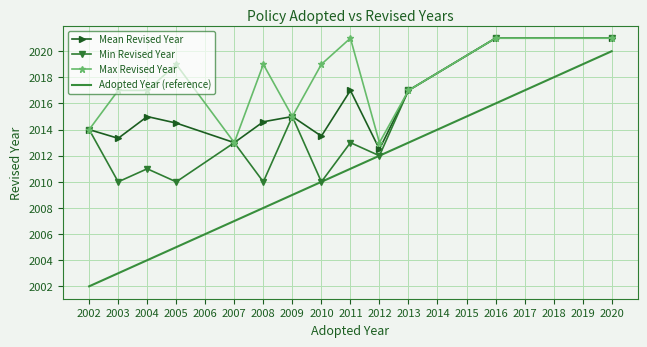

List the series in order of their overall mean, highest first.

Max Revised Year, Mean Revised Year, Min Revised Year, Adopted Year (reference)